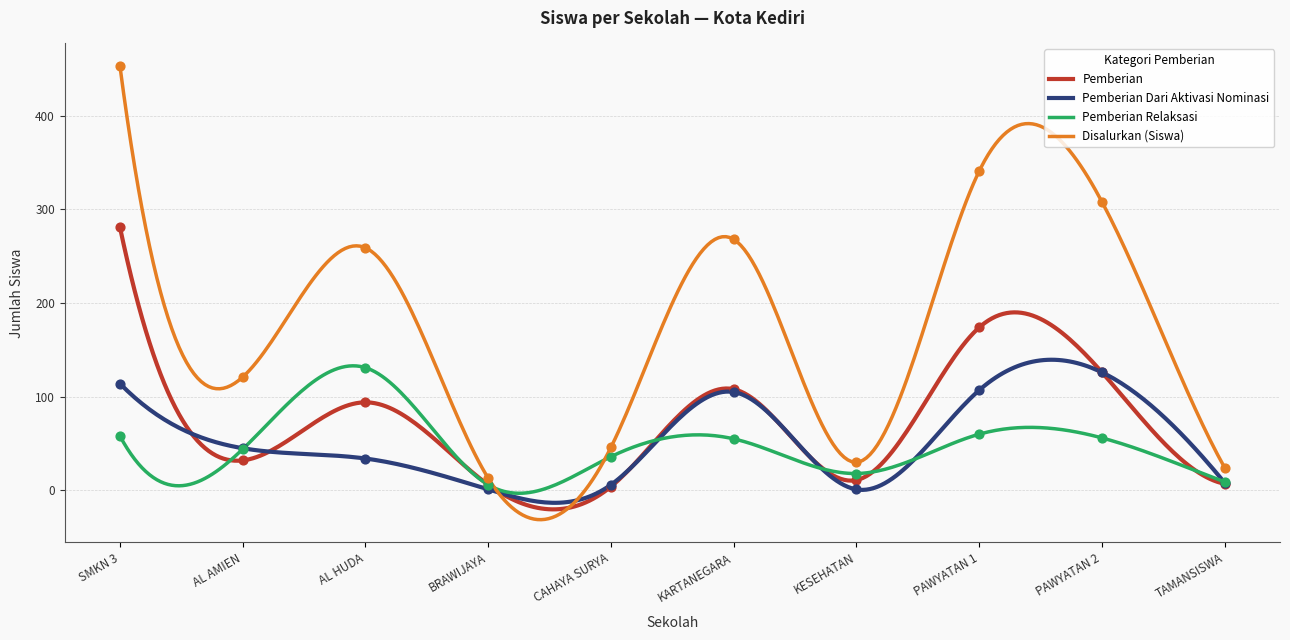

What is the minimum value for Pemberian?

-20.3